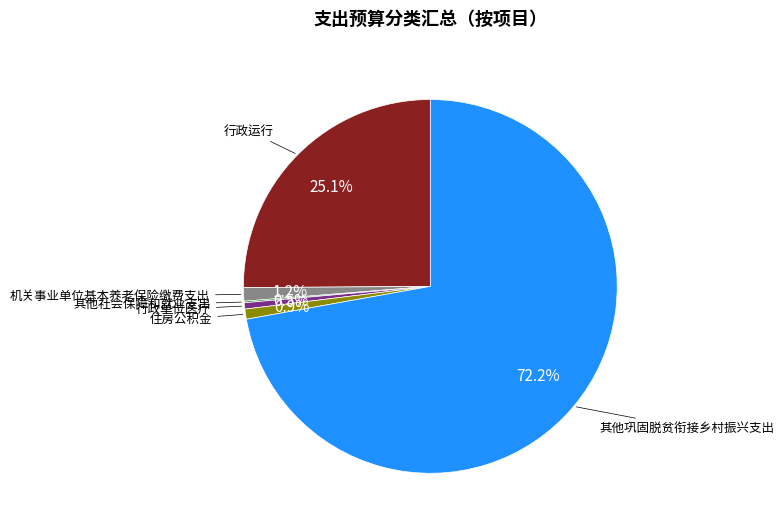

Does any single category account for the majority?

Yes